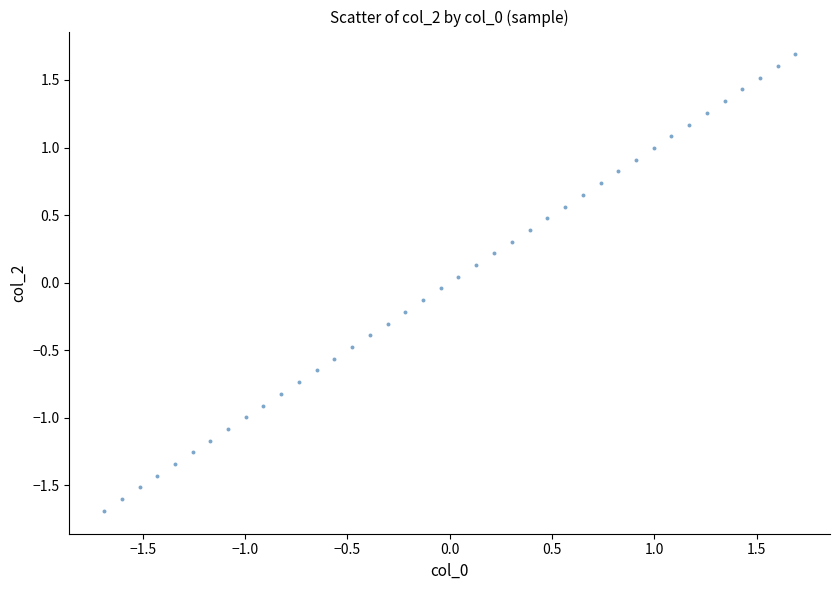

What is the range of X values (max minus min)?

3.4